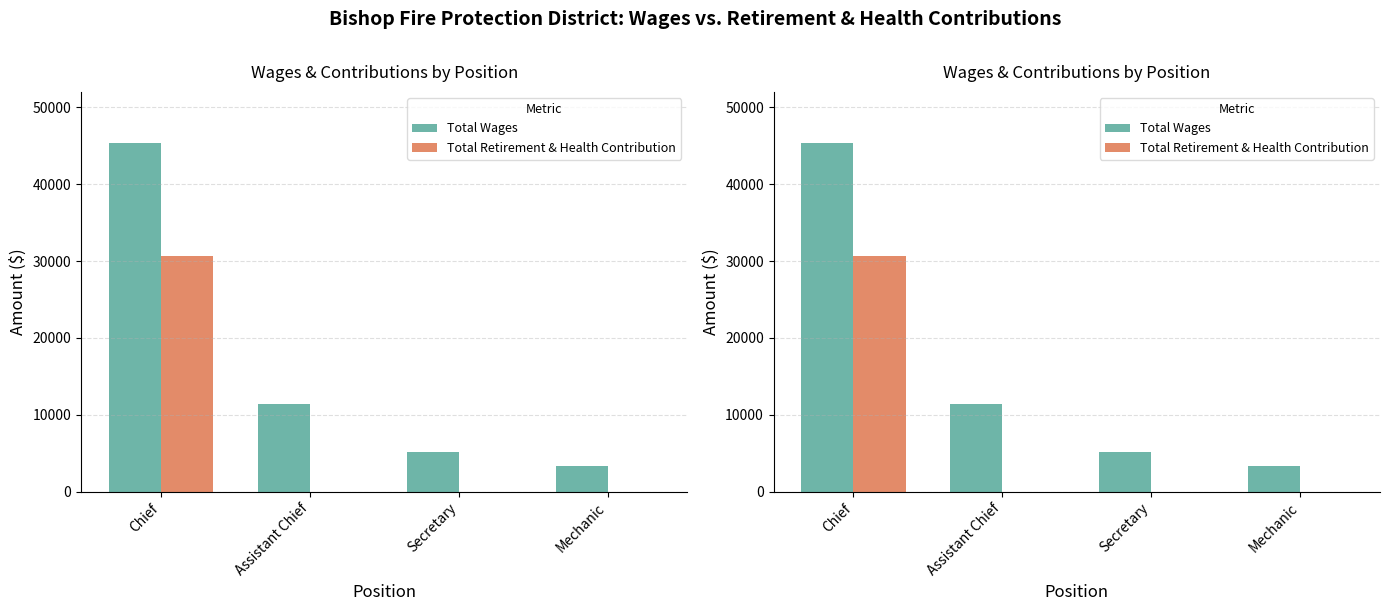

What is the label of the 2nd bar from the right?

Secretary